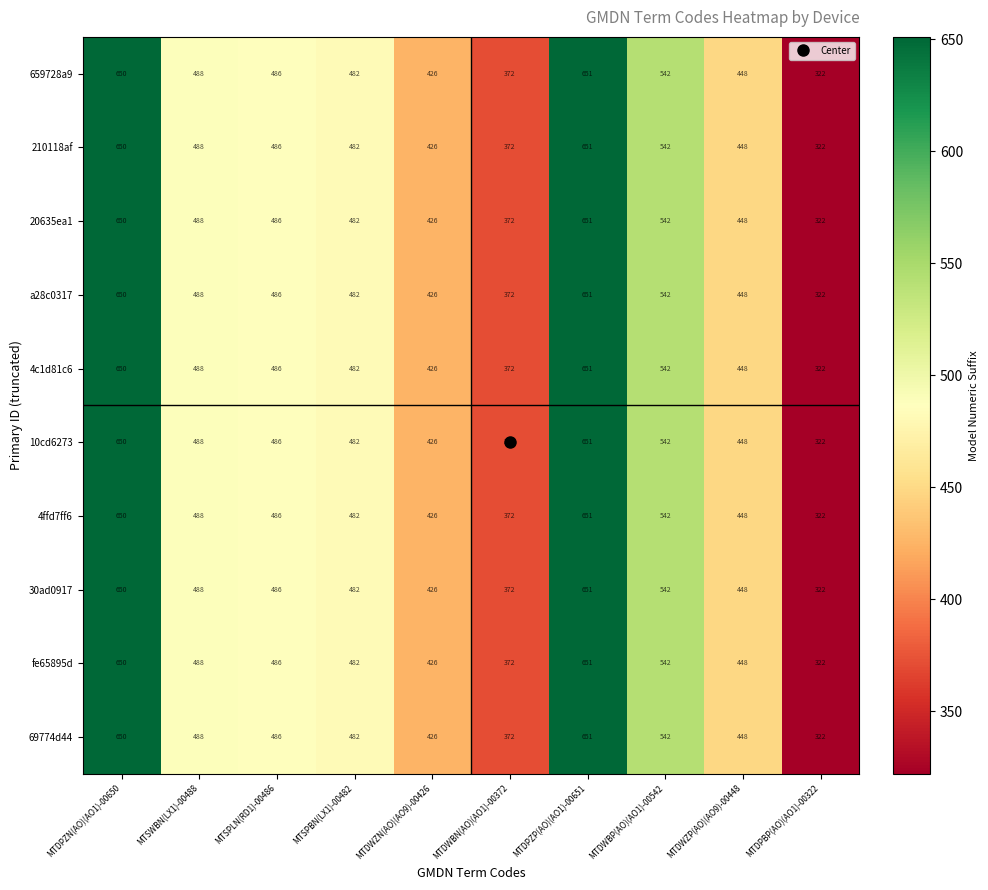

Rank the categories by a28c0317 value from lowest to highest.

MTDPBP(AO)(AO1)-00322, MTDWBN(AO)(AO1)-00372, MTDWZN(AO)(AO9)-00426, MTDWZP(AO)(AO9)-00448, MTSPBN(LX1)-00482, MTSPLN(RD1)-00486, MTSWBN(LX1)-00488, MTDWBP(AO)(AO1)-00542, MTDPZN(AO)(AO1)-00650, MTDPZP(AO)(AO1)-00651